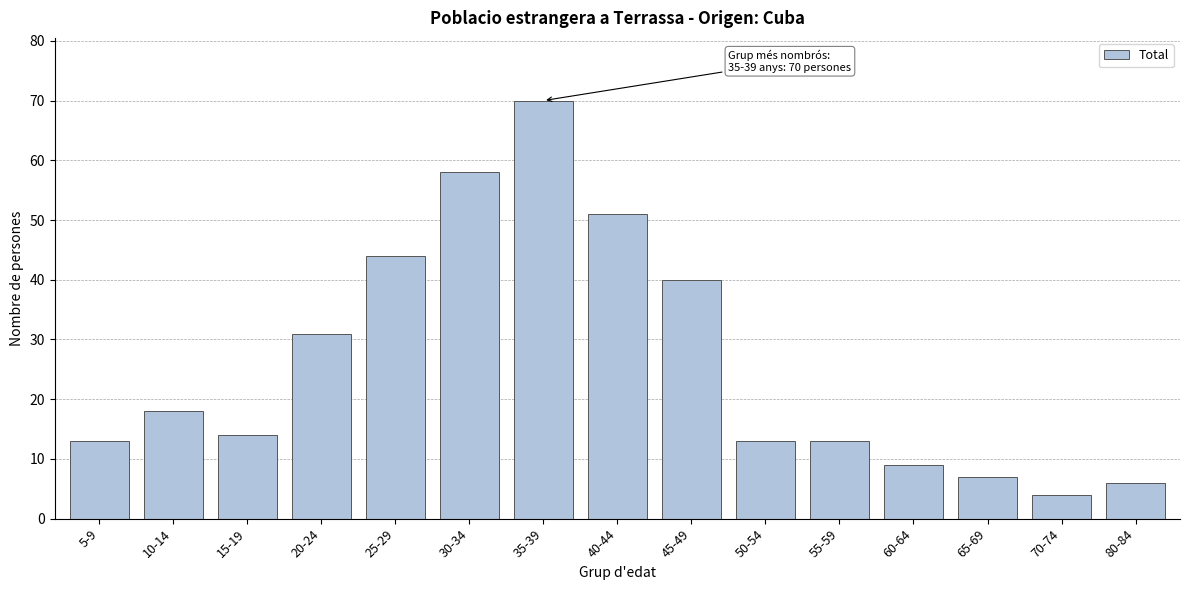

Reading right to left, extract all data points from this chart.

6	4	7	9	13	13	40	51	70	58	44	31	14	18	13